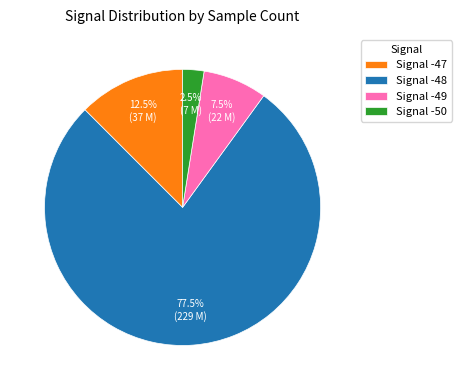

How many slices are in this pie chart?

4